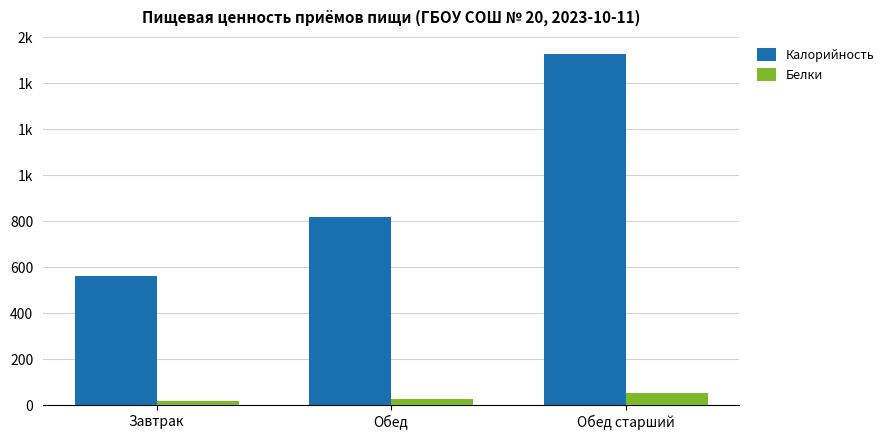

What is the total value across all series at Обед старший?

1576.7